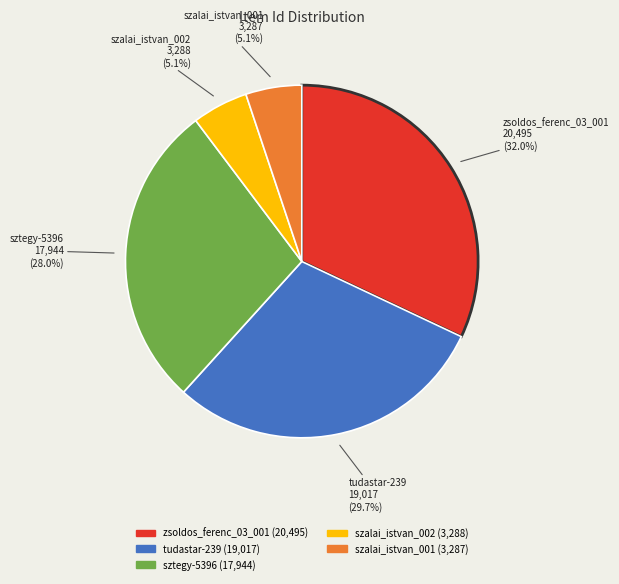

Count the number of slices in the pie.

5